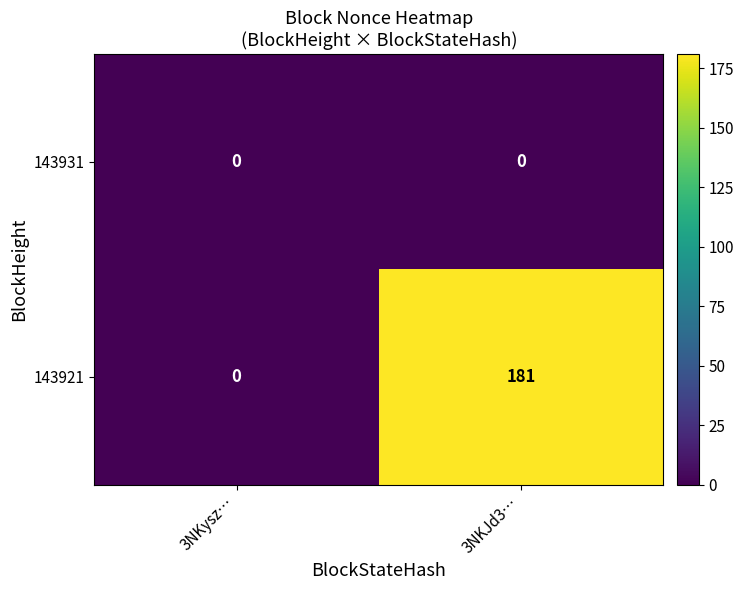

What is the total value across all series at 3NKJd3…?

181